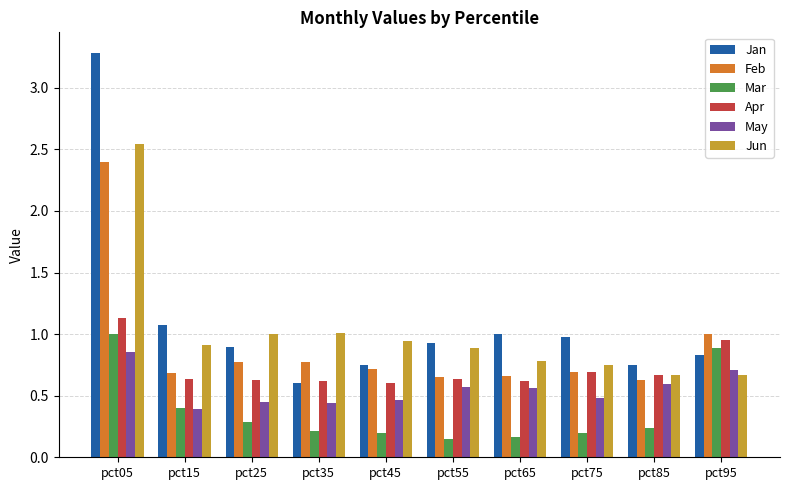

What is the sum of all Jun values?

10.2